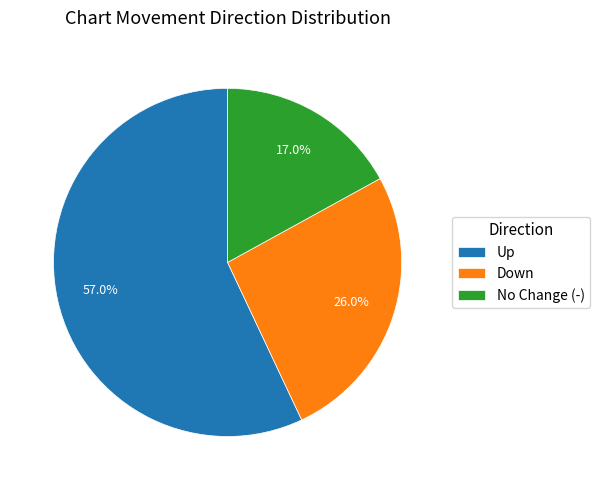

What percentage do Up and No Change (-) together represent?

74.0%